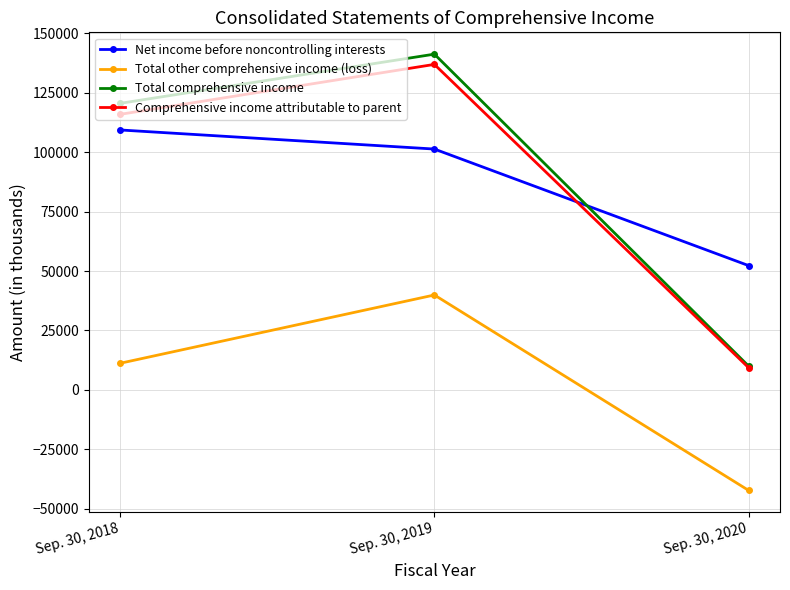

How many series are shown in this chart?

4